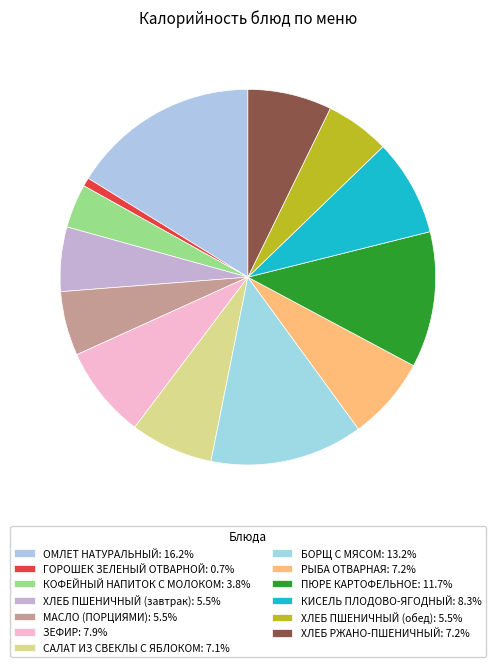

How many slices are in this pie chart?

13